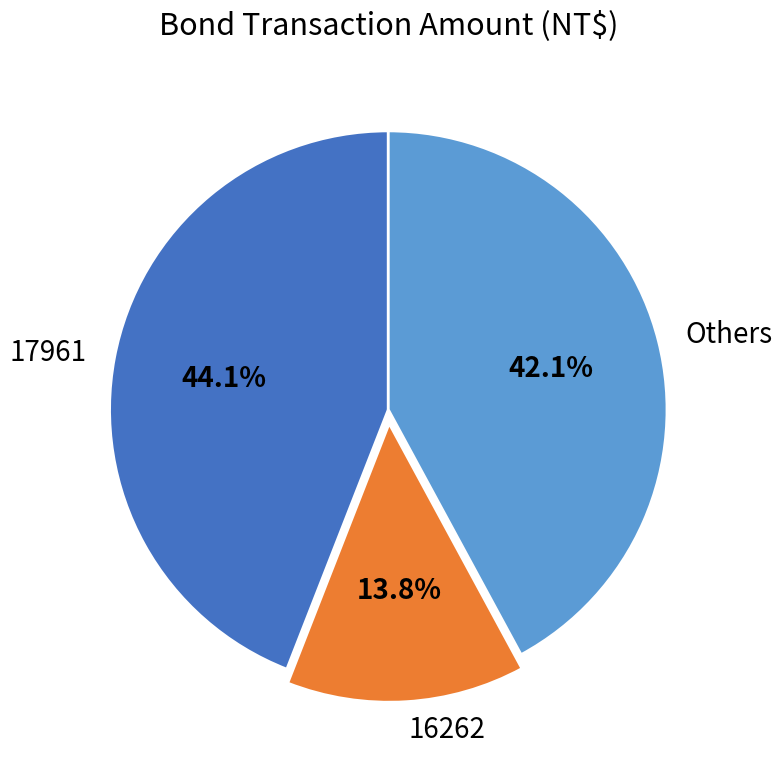

Which slice is the largest?

17961